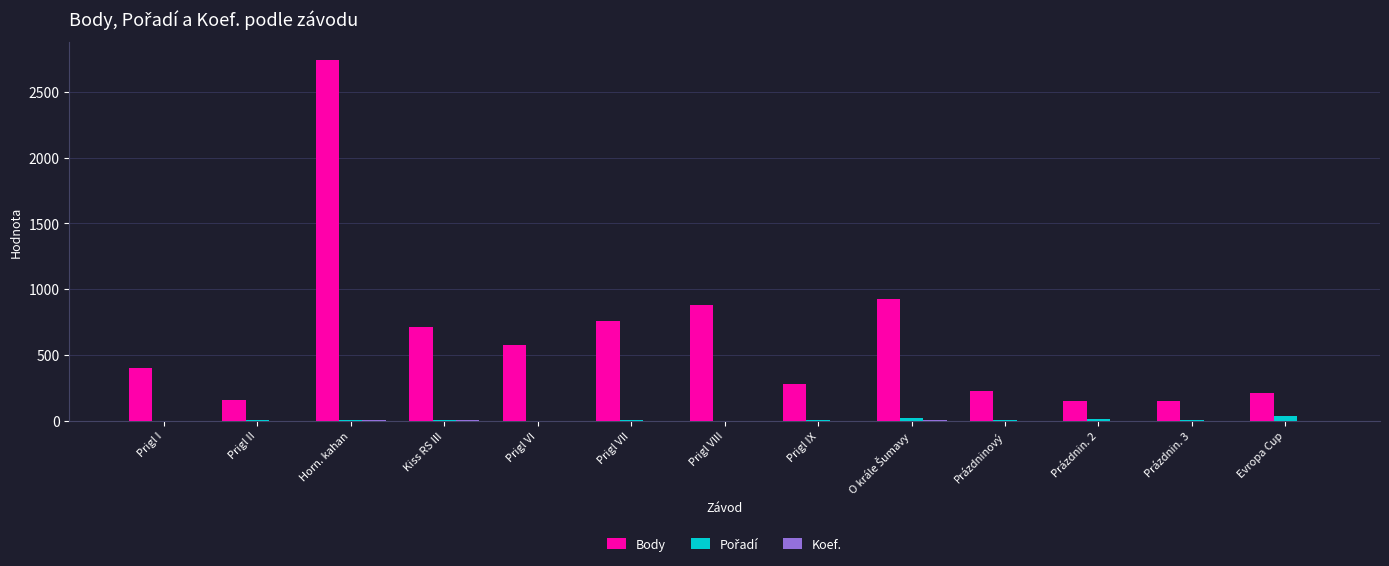

Between Horn. kahan and Kiss RS III, which series saw the biggest shift?

Body